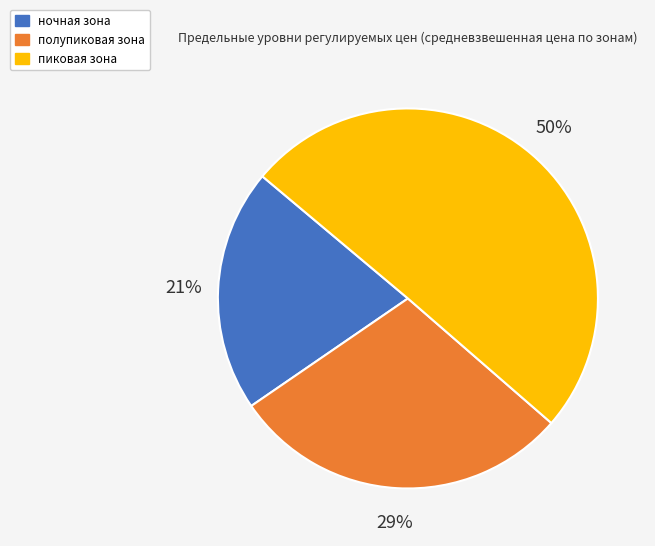

True or false: полупиковая зона accounts for 39% of the total.

False